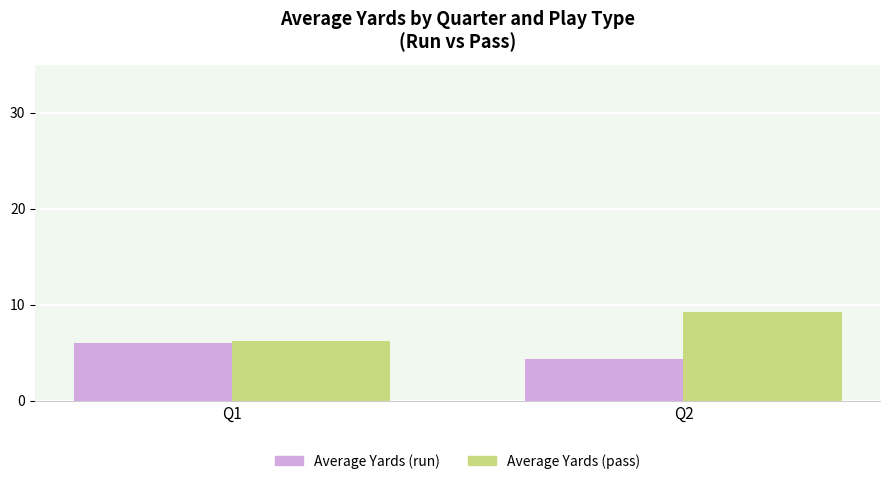

Rank the series by their average value, from highest to lowest.

Average Yards (pass), Average Yards (run)